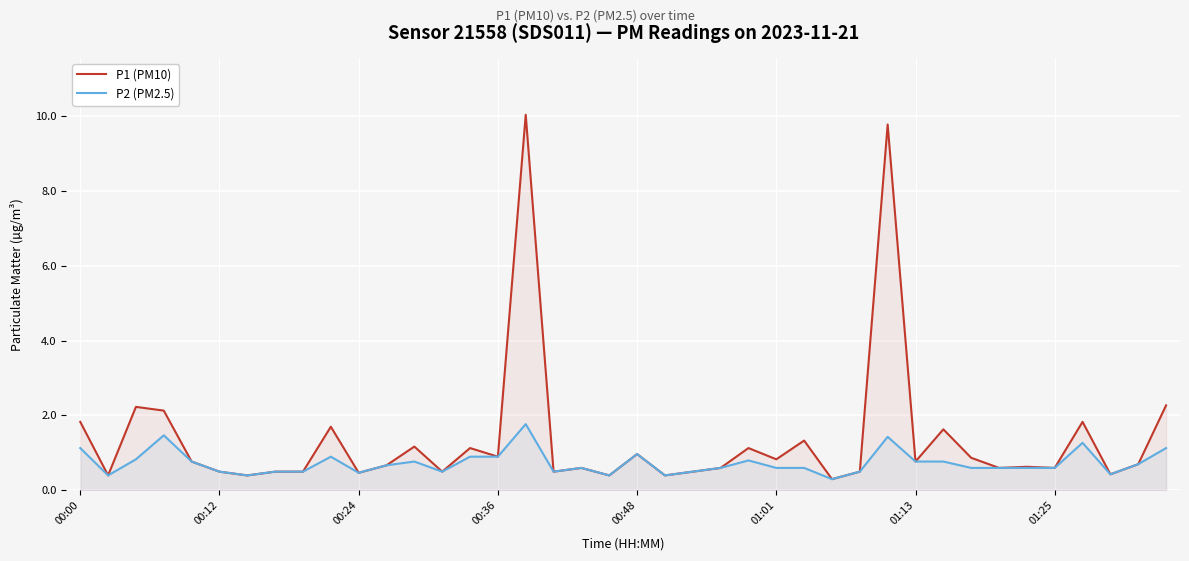

At how many categories does at least one series exceed 2?

5